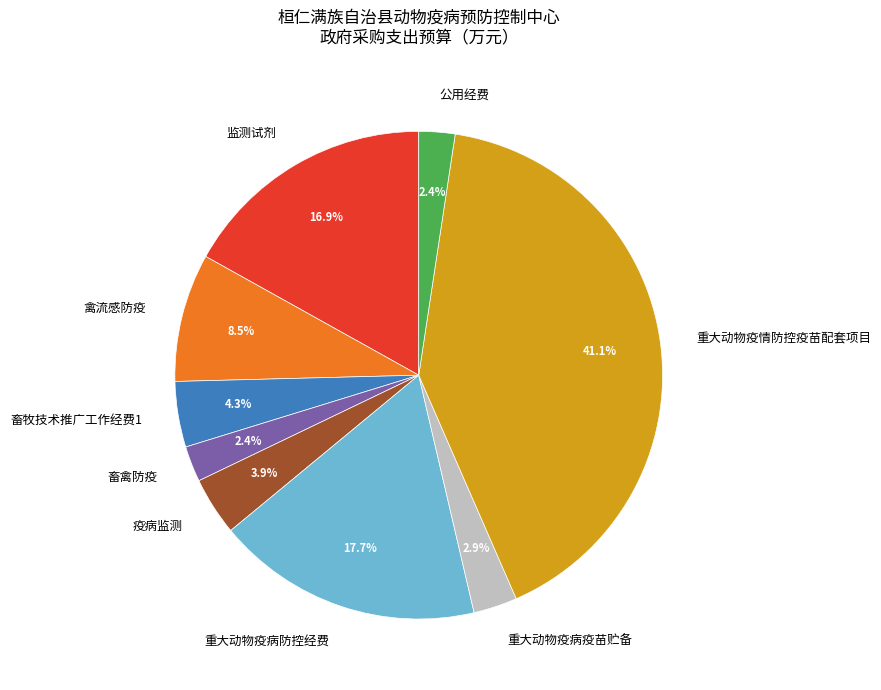

To the nearest percent, what is the average slice percentage?

11%